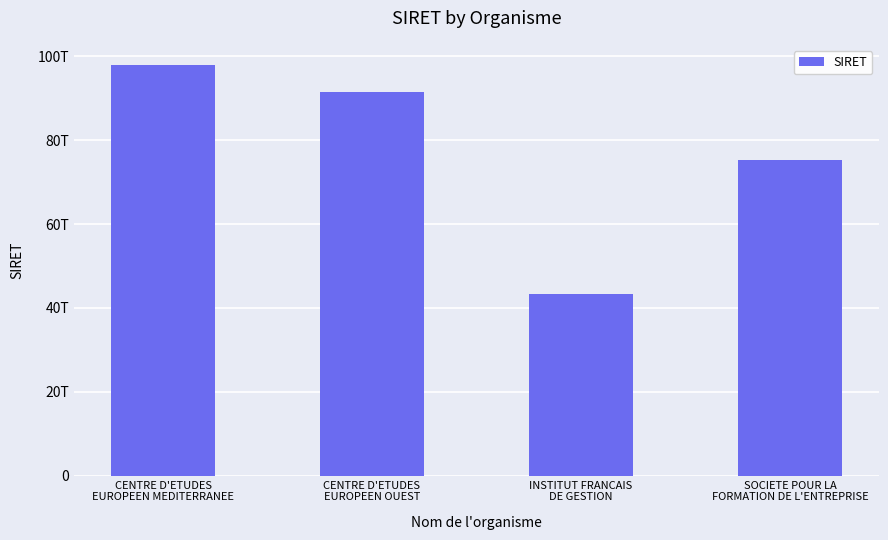

At which label does the data first exceed 91487009200014?

CENTRE D'ETUDES
EUROPEEN MEDITERRANEE